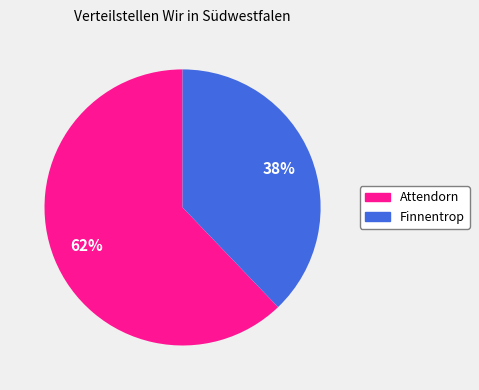

Is Attendorn the majority of the pie?

Yes